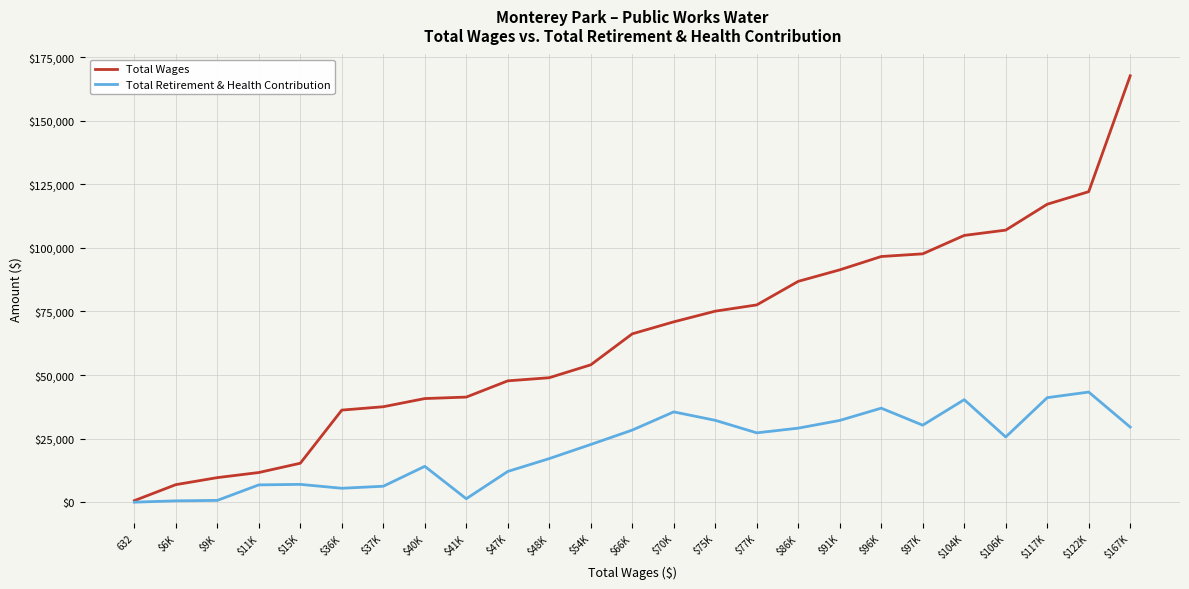

Which category has the highest value in the Total Wages series?

$167K